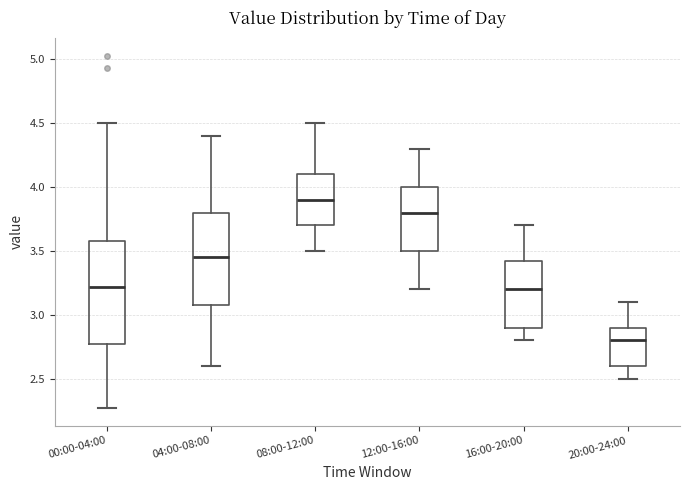

Reading left to right, transcribe this box plot: for each box, give where its median line is, the range the box spans, and where its two whiskers end, as read against the y-axis. The values are not printed on the chart, so give them approximately, as read against the axis.

00:00-04:00: median 3.20, box 2.80 to 3.60, whiskers 2.25 to 4.50
04:00-08:00: median 3.45, box 3.10 to 3.80, whiskers 2.60 to 4.40
08:00-12:00: median 3.90, box 3.70 to 4.10, whiskers 3.50 to 4.50
12:00-16:00: median 3.80, box 3.50 to 4.00, whiskers 3.20 to 4.30
16:00-20:00: median 3.20, box 2.90 to 3.45, whiskers 2.80 to 3.70
20:00-24:00: median 2.80, box 2.60 to 2.90, whiskers 2.50 to 3.10